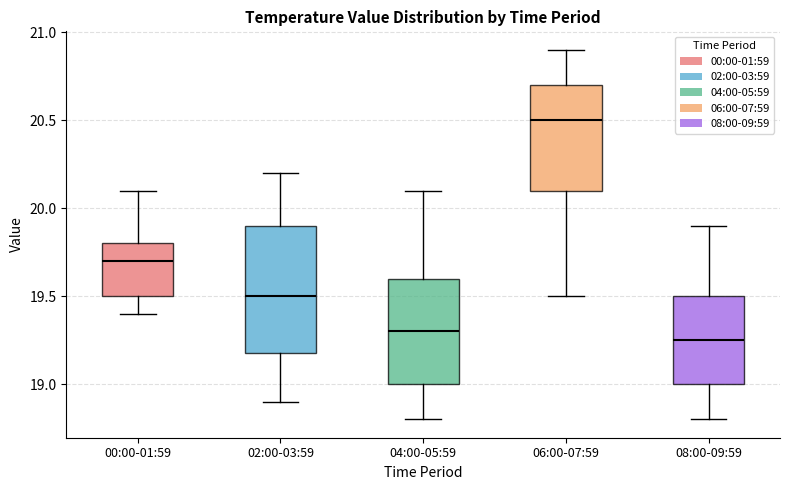

Which box's median line is the highest?

06:00-07:59